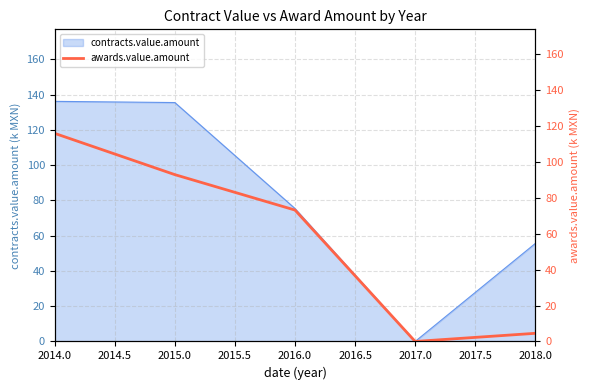

The value of contracts.value.amount at 2016.0 is 39.3. True or false?

False